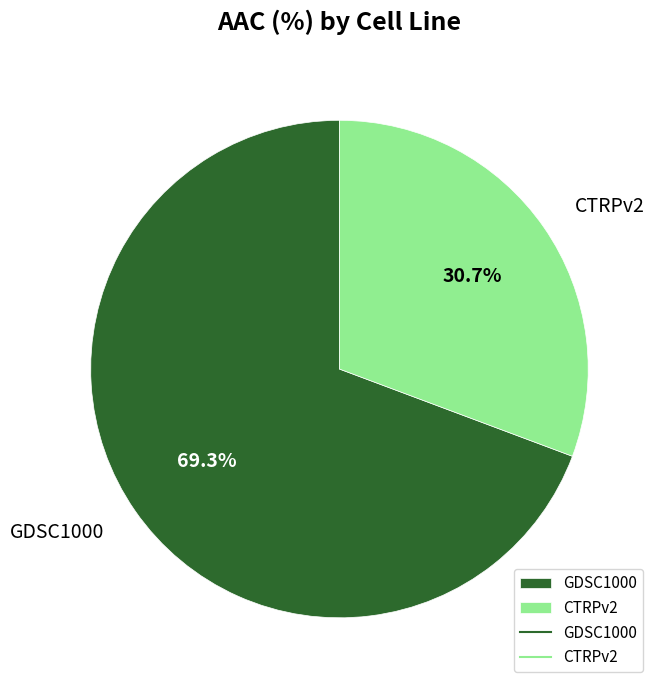

Approximately how many times larger is the value at GDSC1000 compared to CTRPv2?

2.3